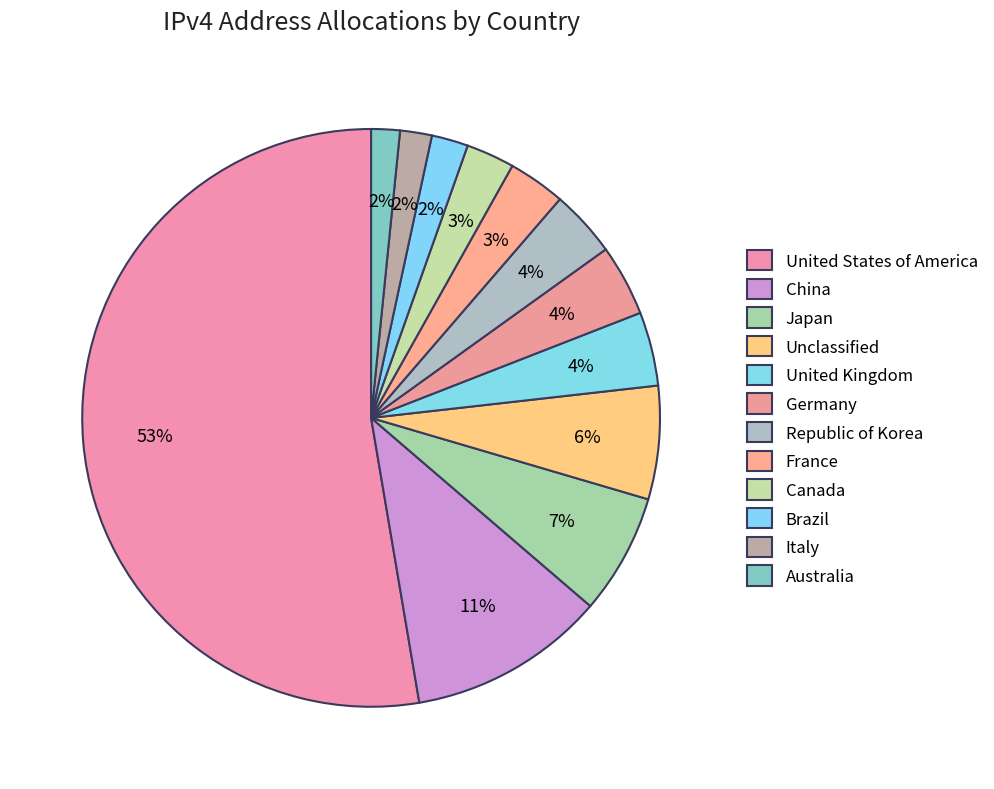

To the nearest percent, what percentage of the pie is United States of America?

53%